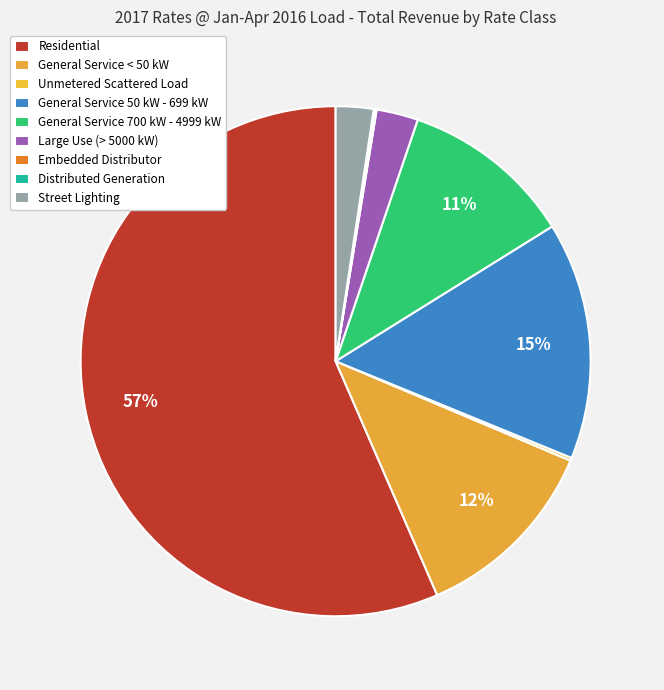

What is the total percentage of Residential and Distributed Generation?

56.6%